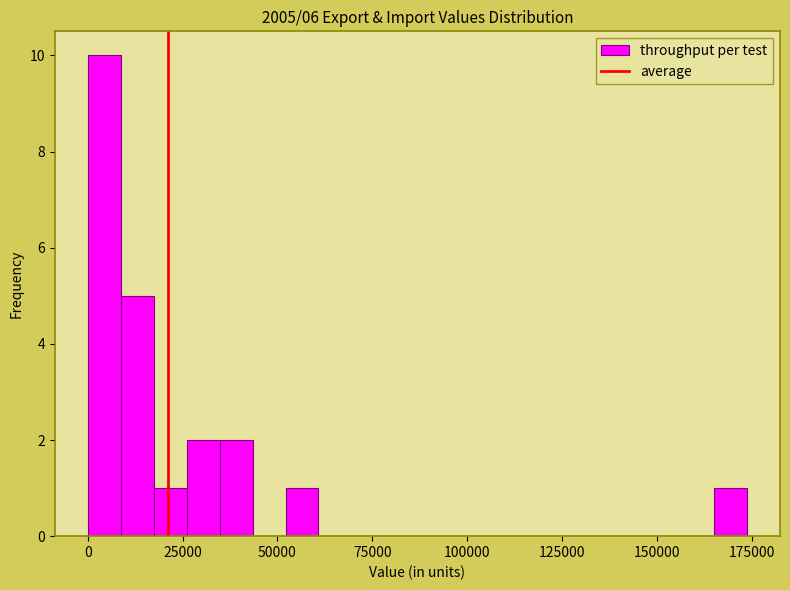

Around what value on the x-axis is the tallest bar? Give the approximate position of its centre, as read against the axis.

5000